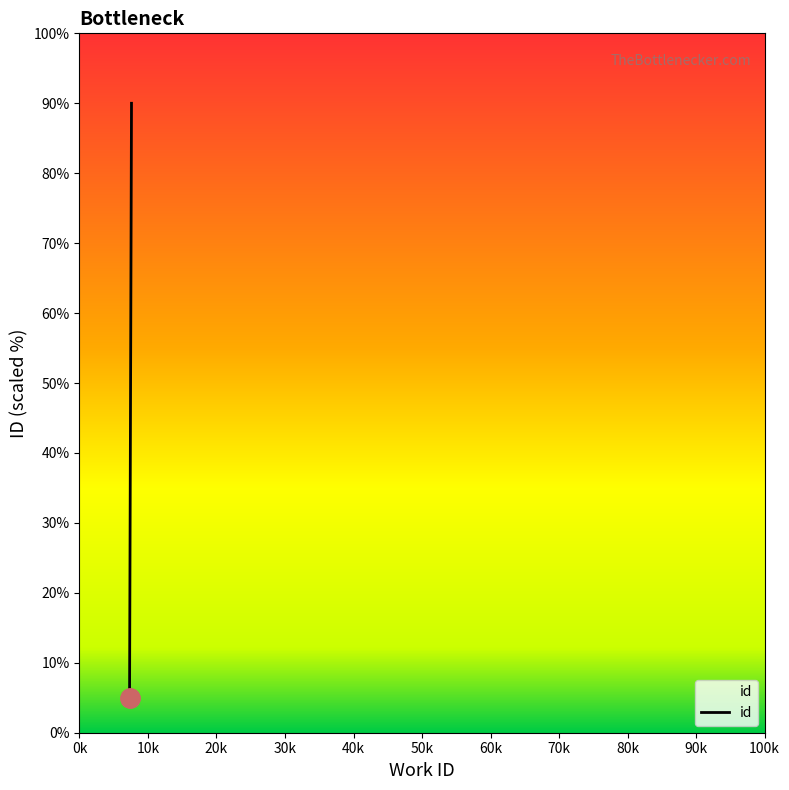

What is the difference between the values at 7591 and 7308?

84.7